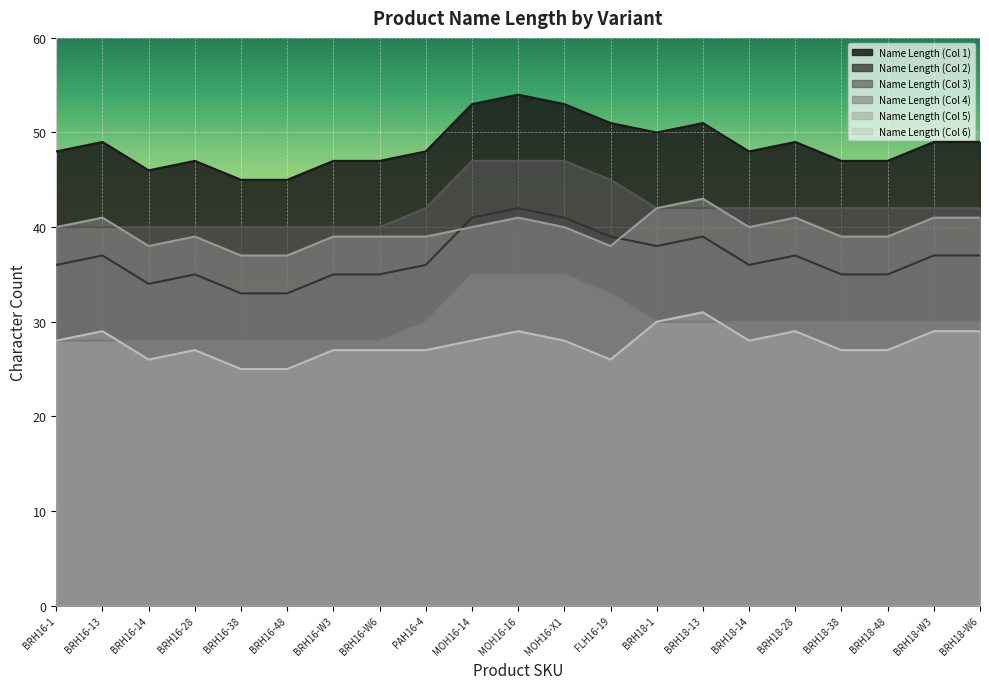

What is the sum of the Name Length (Col 6) values at FLH16-19 and MOH16-X1?

54